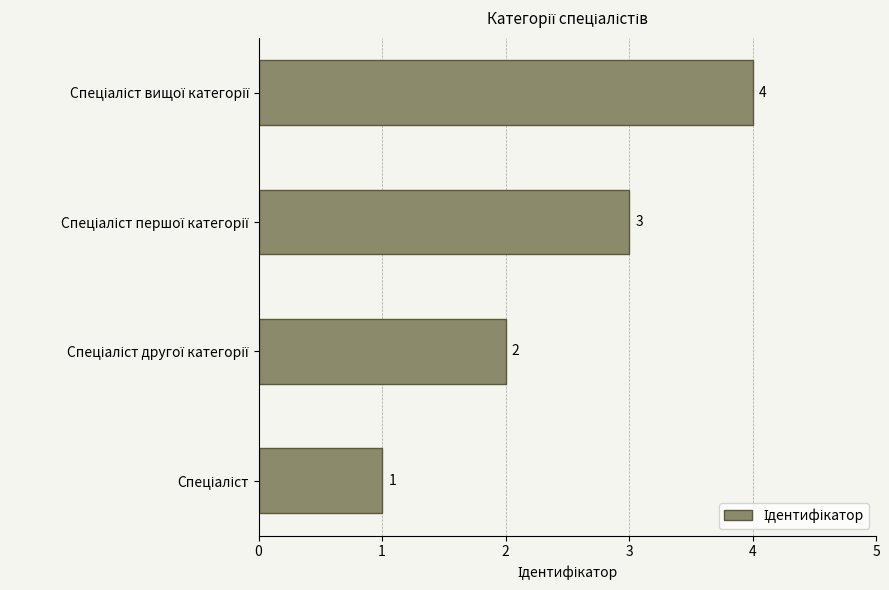

What is the sum of all values?

10